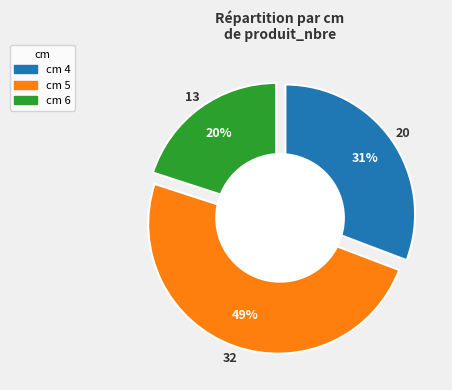

Is it true that 6 is 20% of the pie?

True